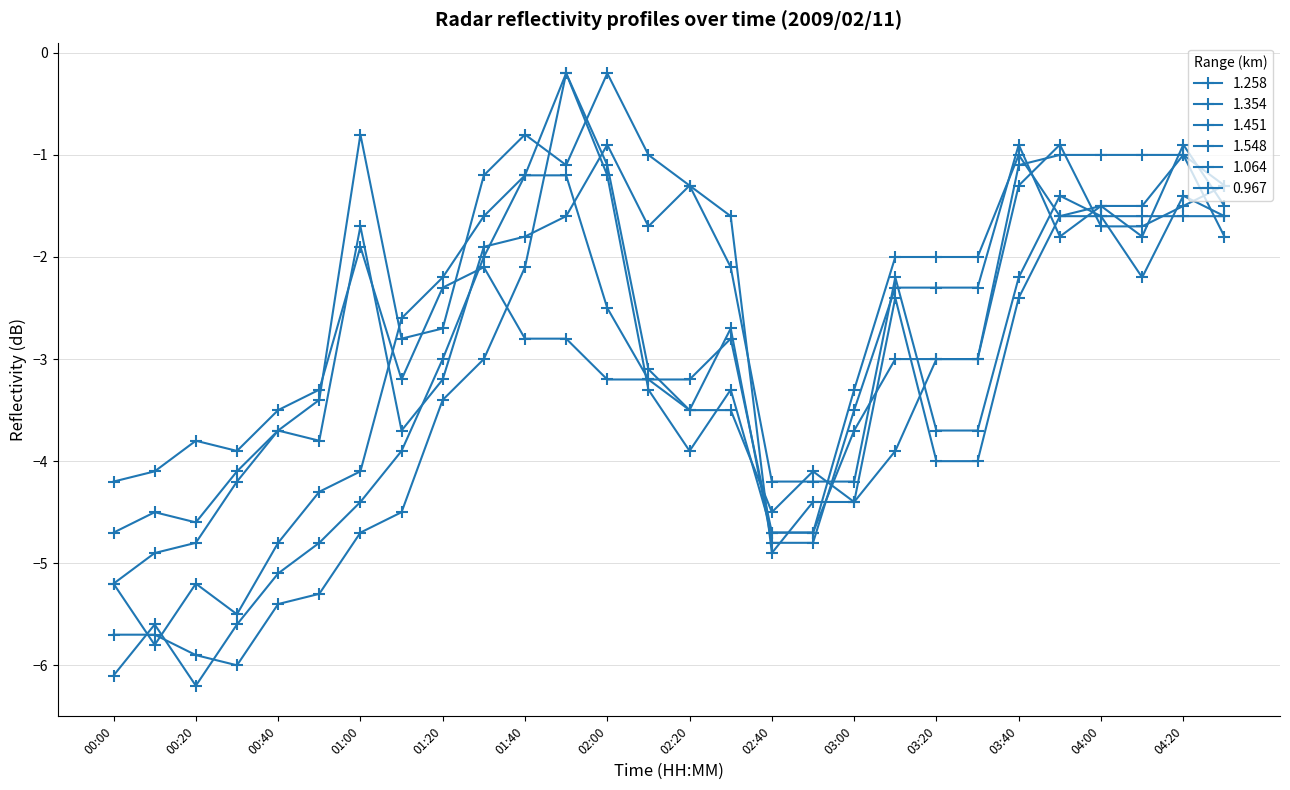

What is the sum of all 1.354 values?

-88.8